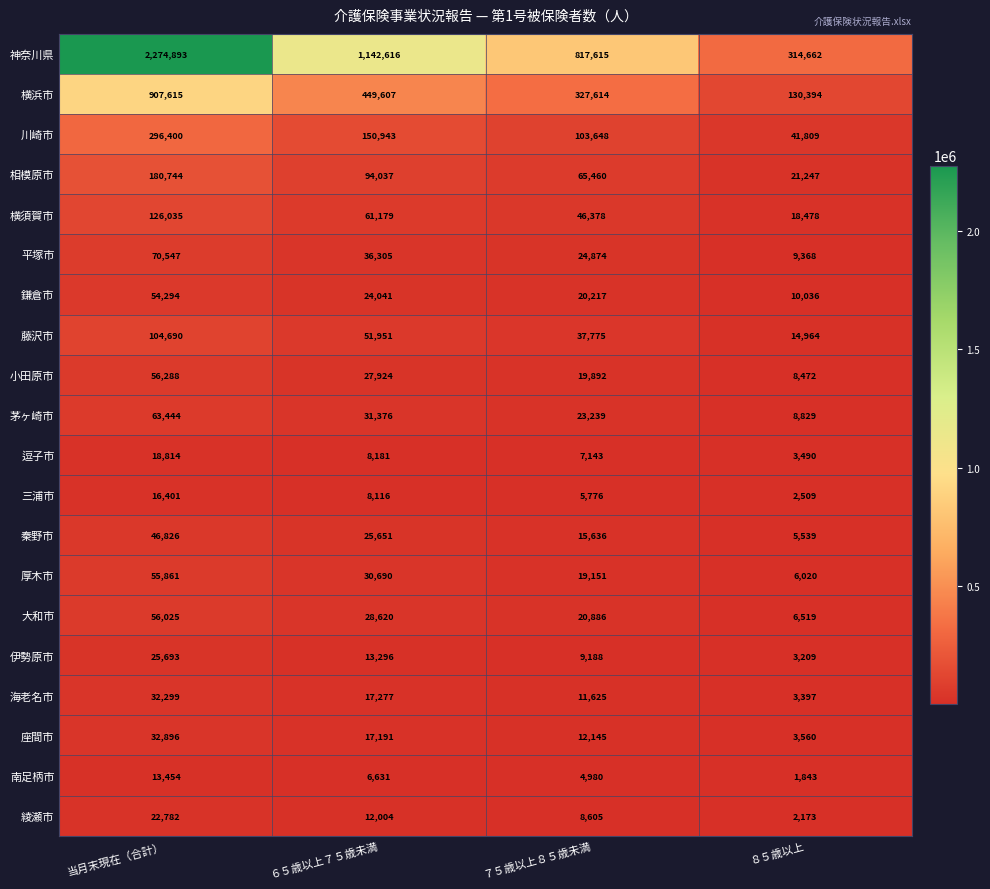

What is the smallest value displayed?

1843